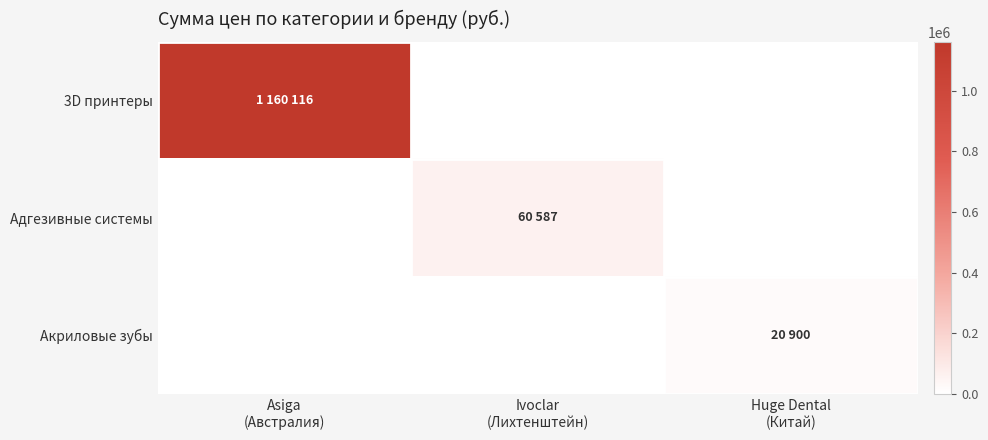

Reading left to right, transcribe all the data shown in this chart.

3D принтеры: Asiga
(Австралия)=1160116	Ivoclar
(Лихтенштейн)=0	Huge Dental
(Китай)=0
Адгезивные системы: Asiga
(Австралия)=0	Ivoclar
(Лихтенштейн)=60587	Huge Dental
(Китай)=0
Акриловые зубы: Asiga
(Австралия)=0	Ivoclar
(Лихтенштейн)=0	Huge Dental
(Китай)=20900